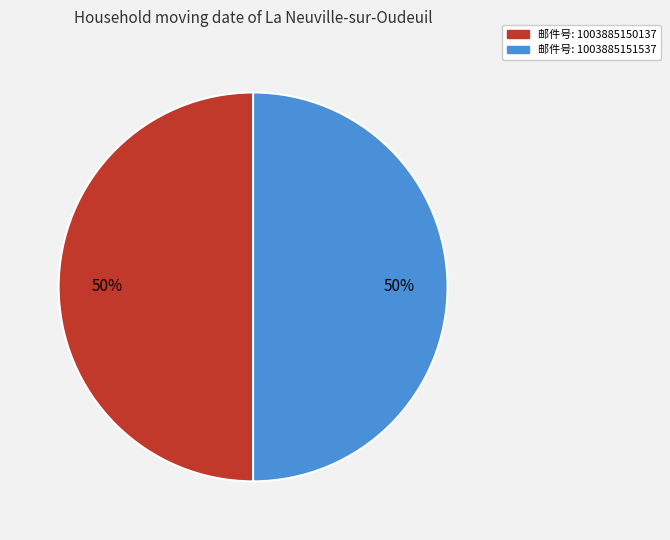

To the nearest percent, what is the average slice percentage?

50%